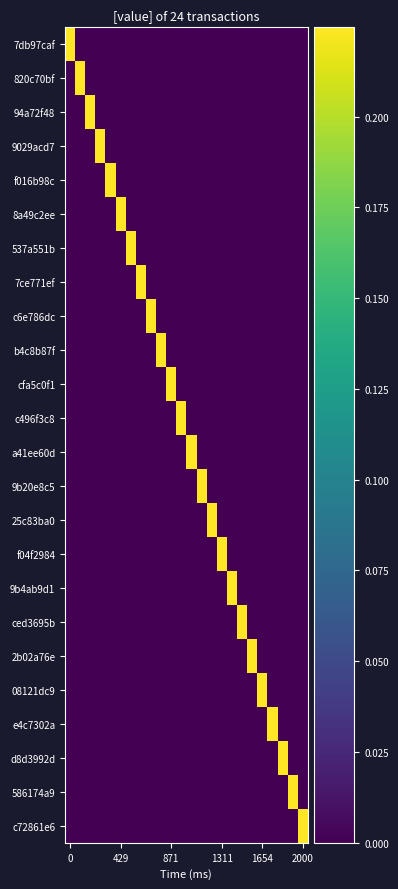

Which series has the largest total across all categories?

7db97caf